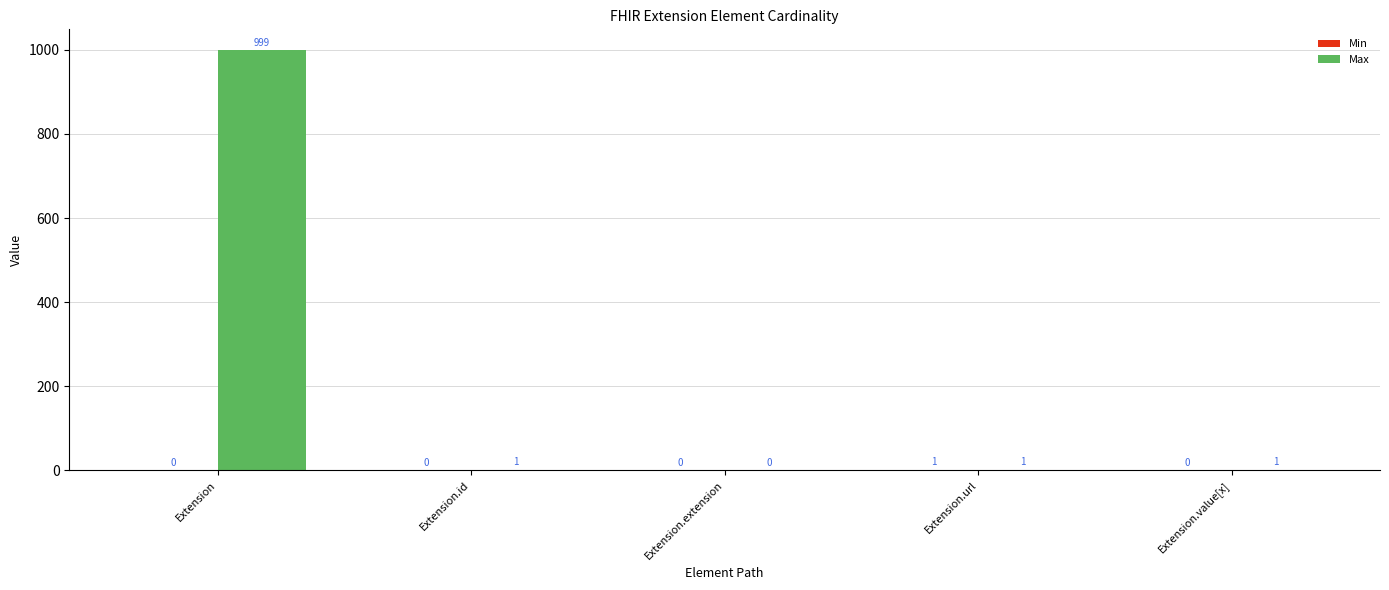

What is the maximum value shown in the chart?

999